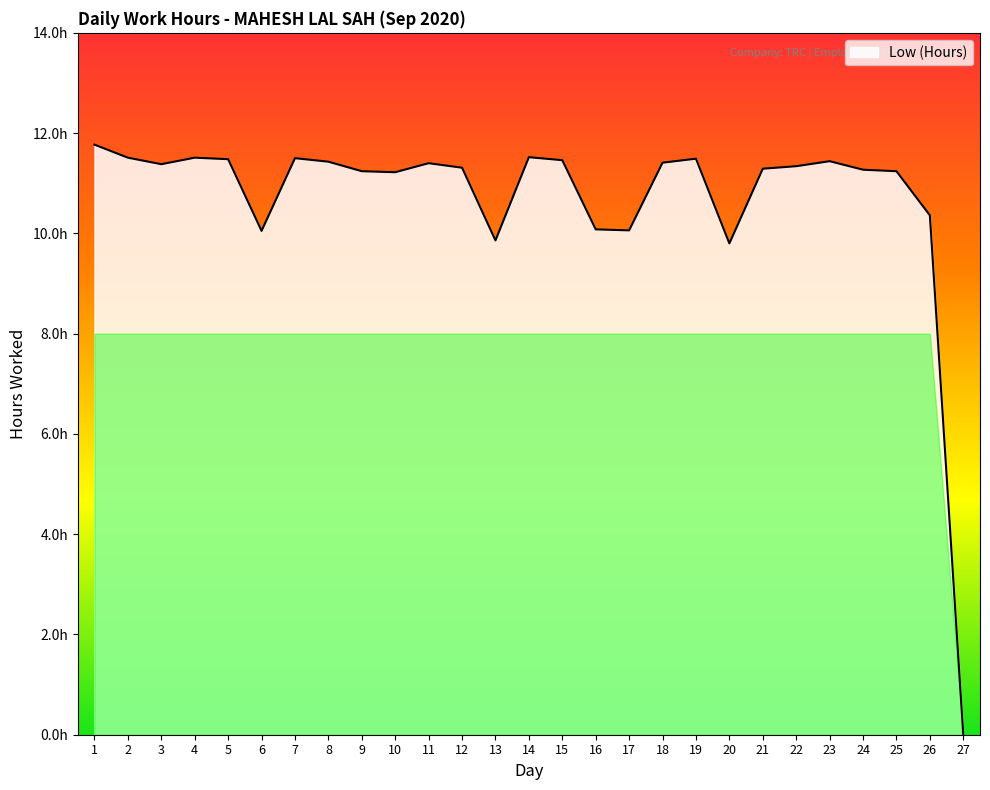

Is this an area chart (filled region under the line)?

Yes